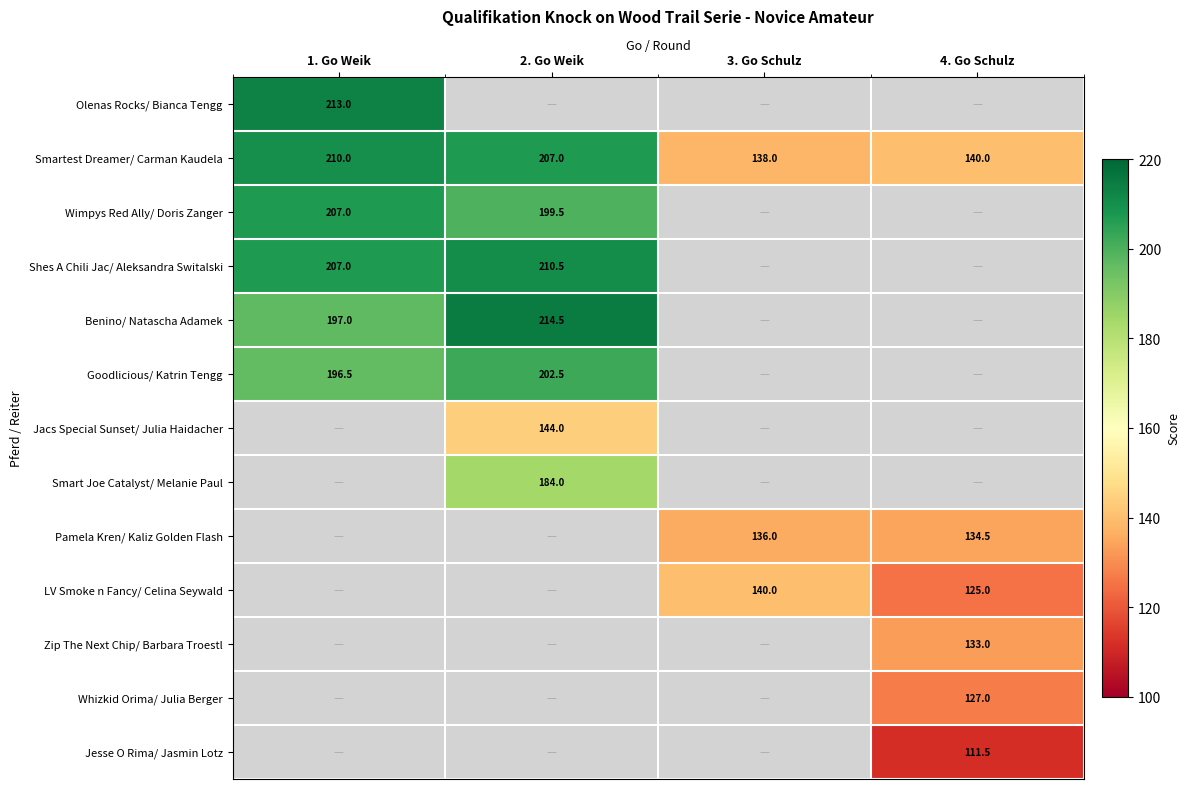

The Smartest Dreamer/ Carman Kaudela series shows 218.6 at 4. Go Schulz. True or false?

False